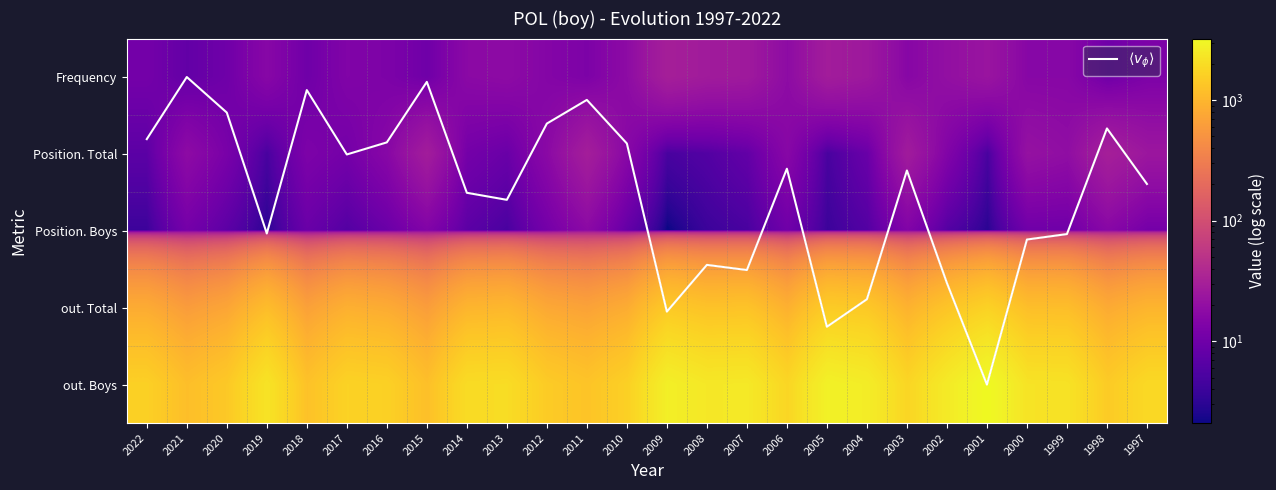

Where does the out. Boys series first go above 1871?

2019